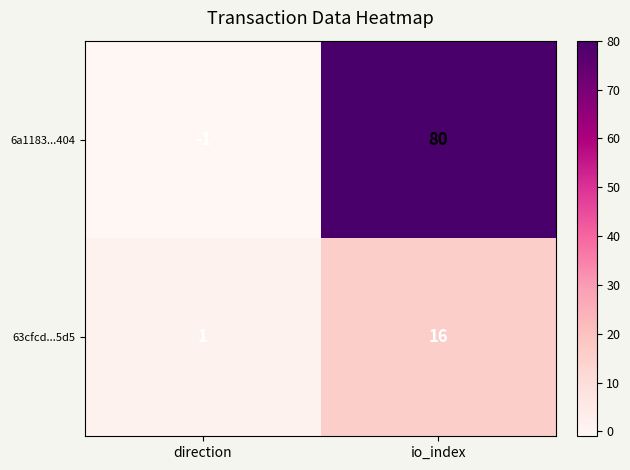

What is the minimum value shown in the chart?

-1